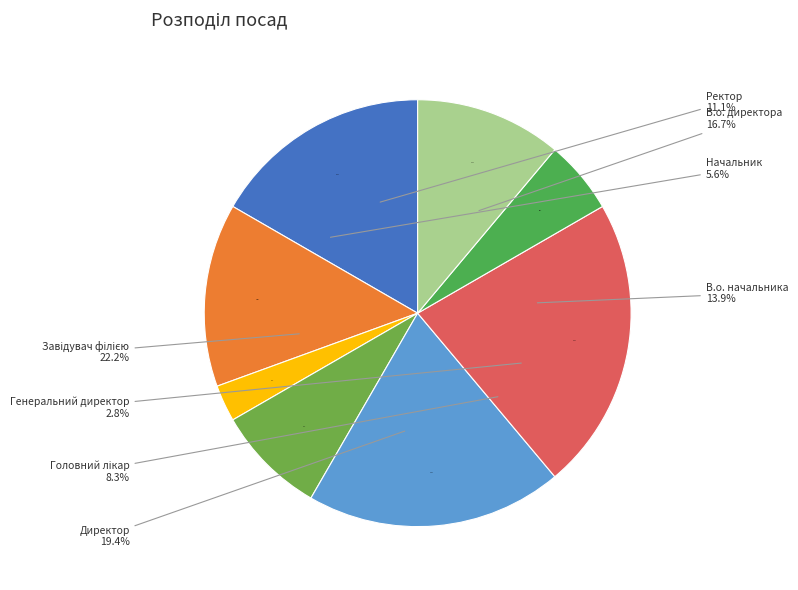

The Начальник slice represents 1% of the pie. True or false?

False